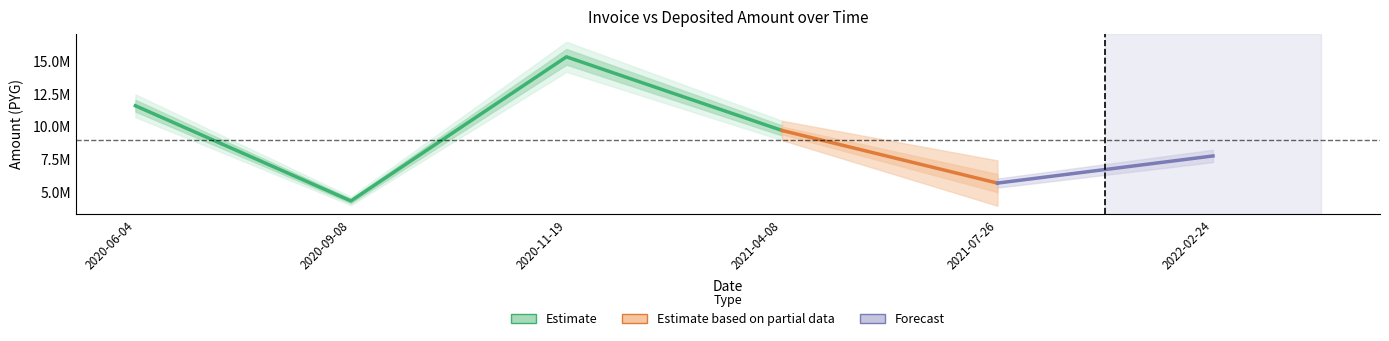

Reading left to right, list all the values displayed in this chart.

monto_factura: 11922017	4456474	15757310	9989325	5859439	7989106
monto_depositado_proveedor: 11229673	4197675	14842240	9400409	5513999	7518112